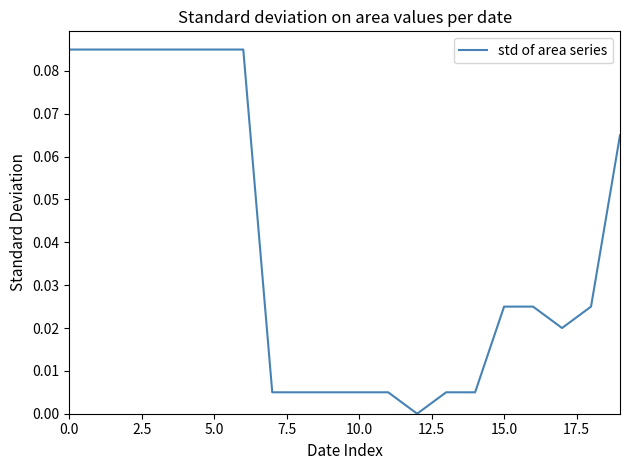

True or false: there are more than 1 points higher than both neighbors.

False